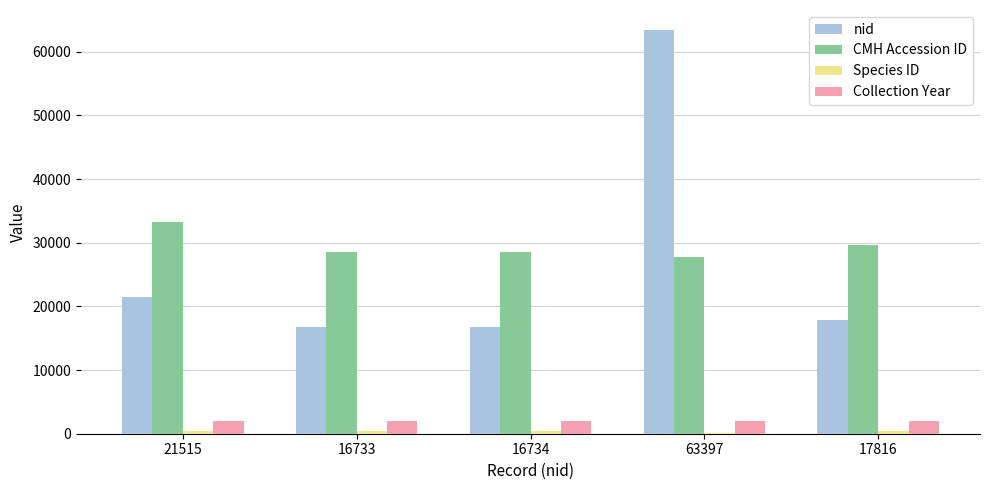

How many categories are shown in the chart?

5